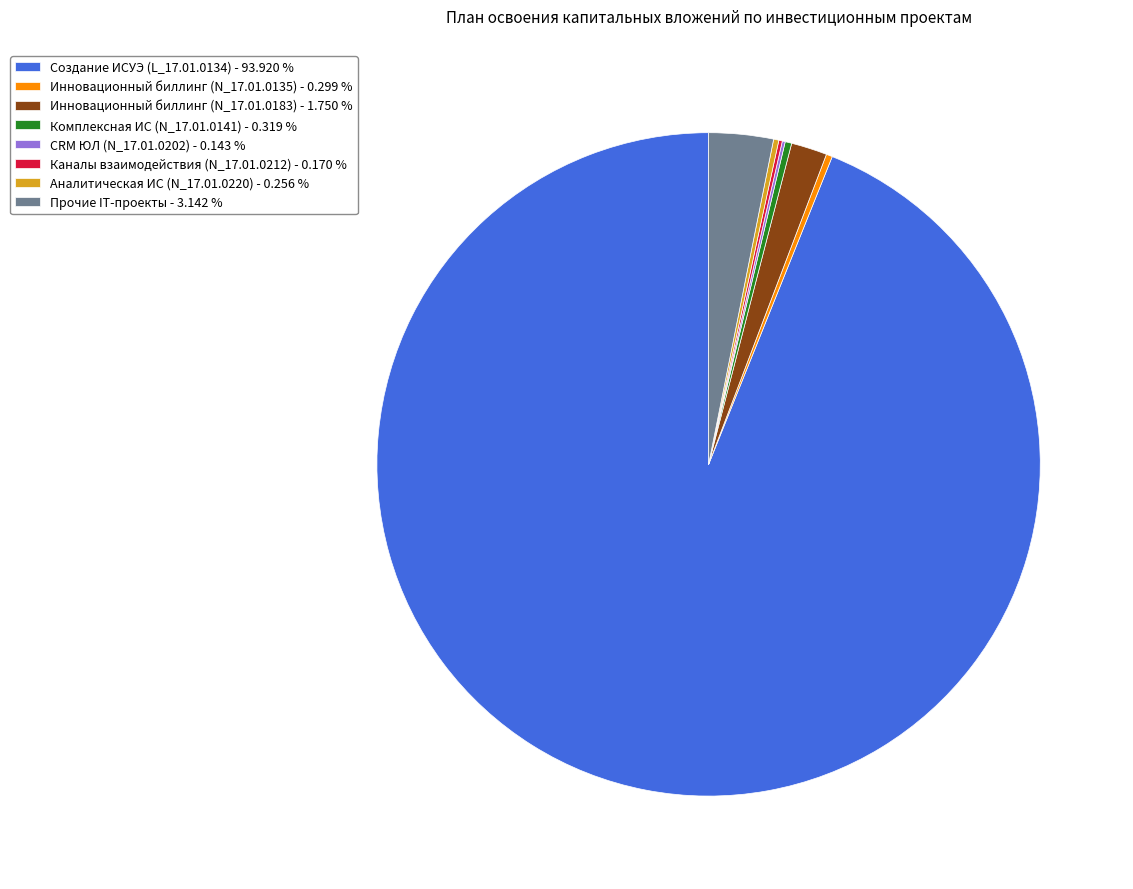

What is the largest slice in the pie chart?

Создание ИСУЭ (L_17.01.0134) - 93.920 %